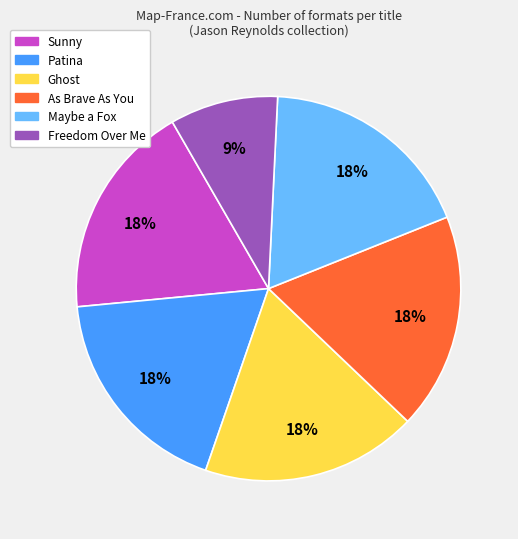

How many segments does this pie chart have?

6